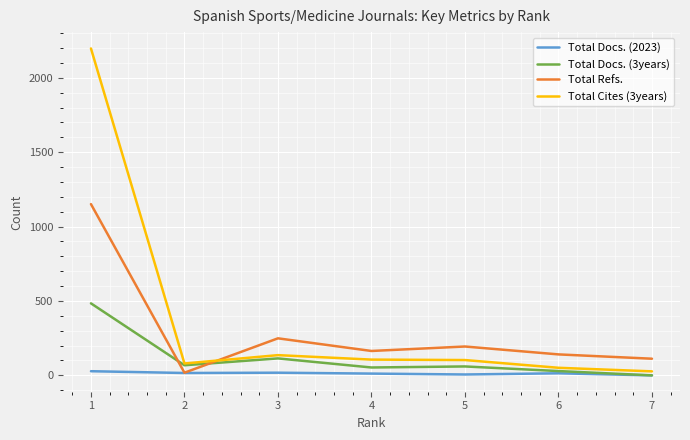

Does the chart display data point markers on the line(s)?

No